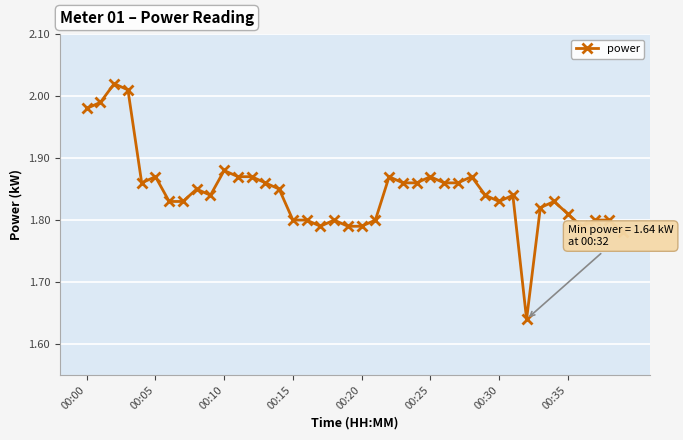

Is this an area chart (filled region under the line)?

No